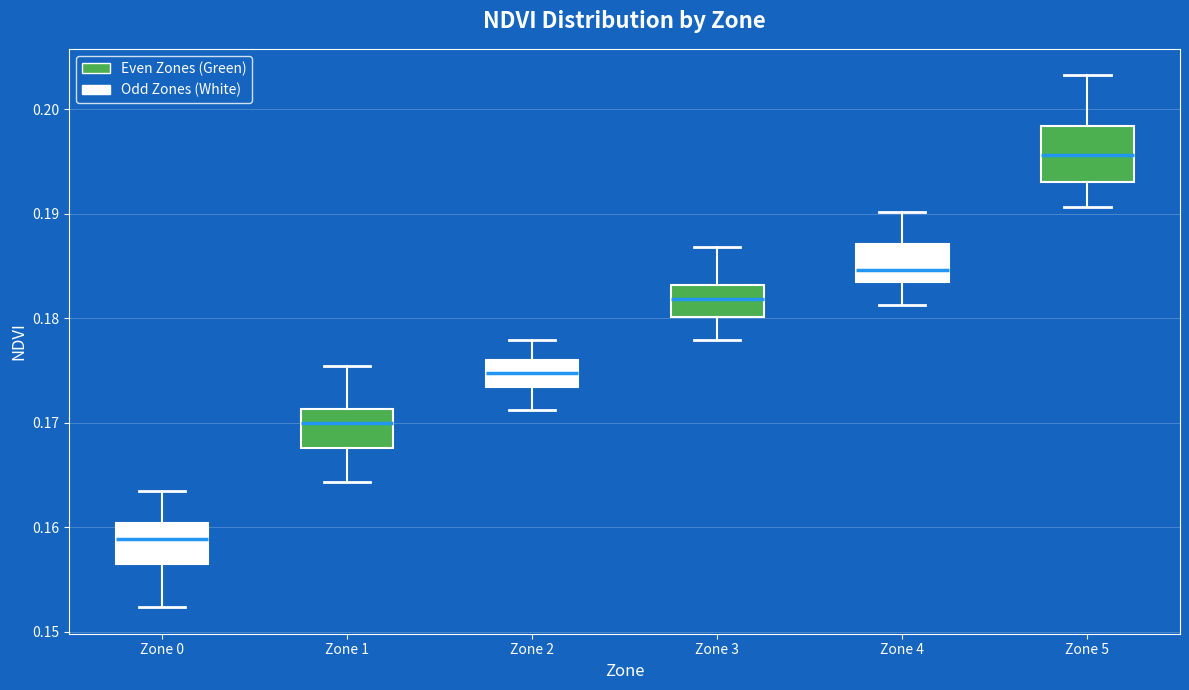

Where is the upper edge of the box for Zone 4 on the y-axis? The values are not printed on the chart, so give them approximately, as read against the axis.

0.187